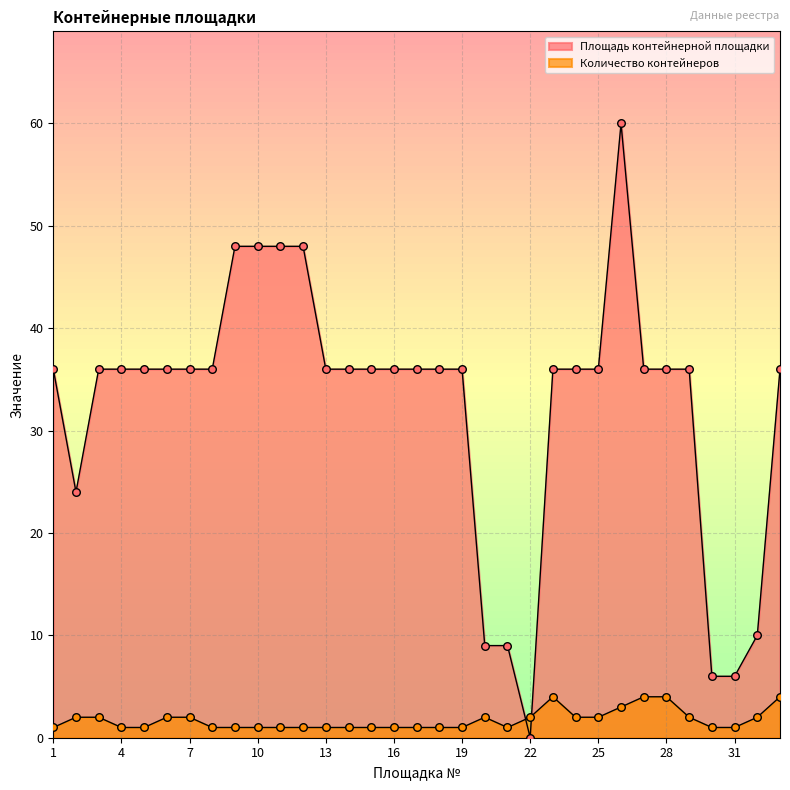

Which series contains the lowest Y value?

Площадь контейнерной площадки